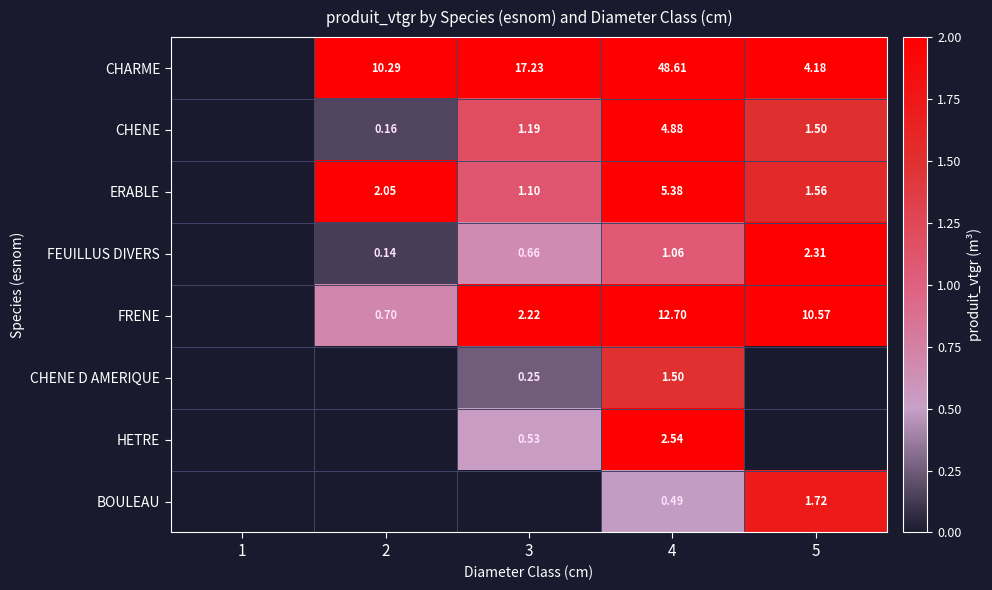

Is it true that CHARME equals 6.3 at 5?

False